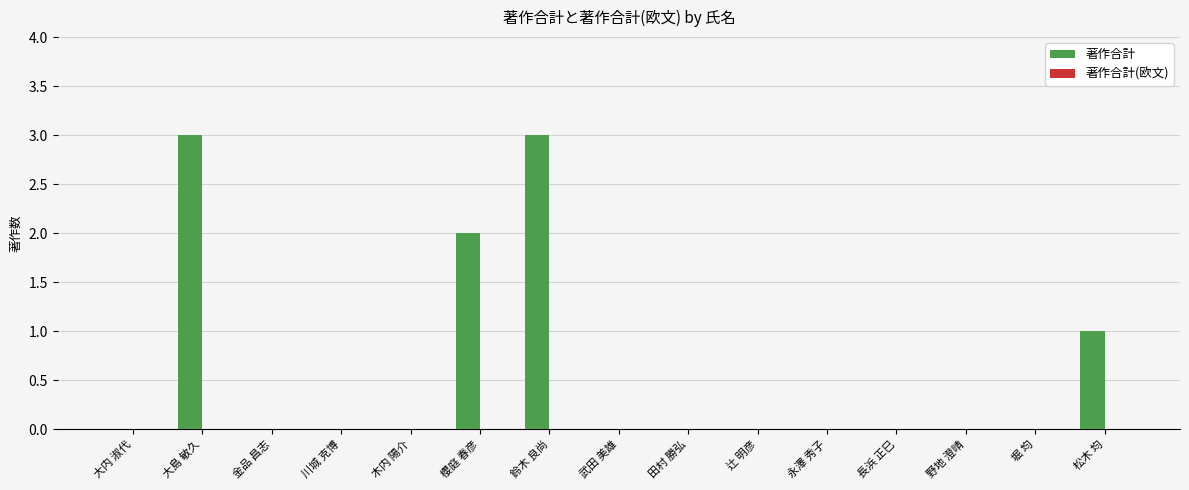

What is the maximum value shown in the chart?

3